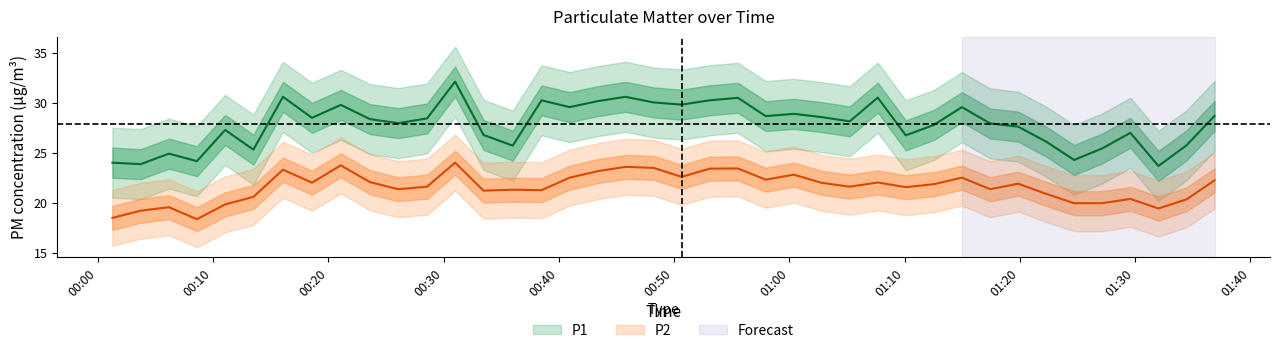

True or false: P2 and P1 intersect in this chart.

False